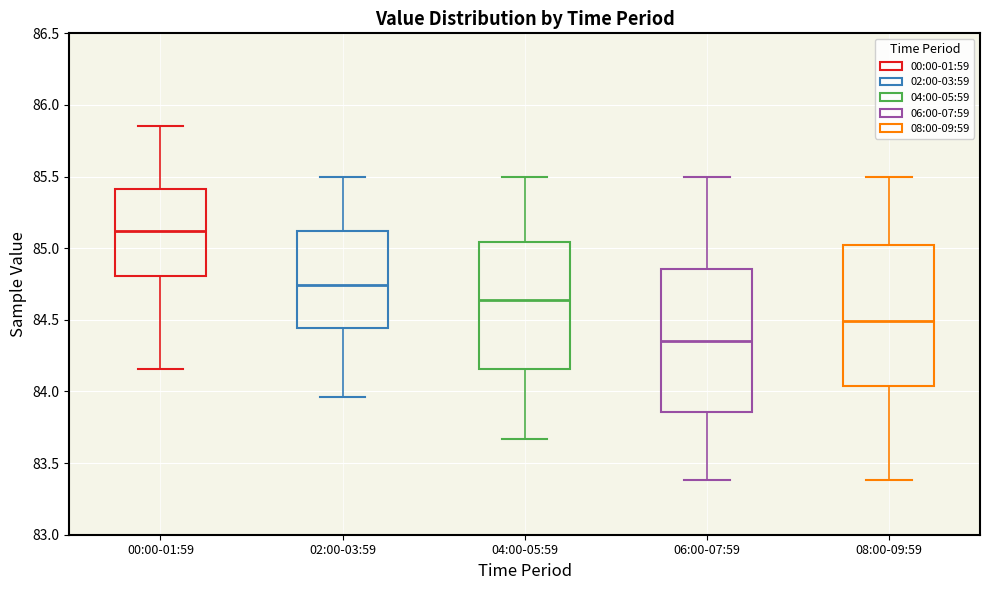

Where does the lower whisker of the box for 02:00-03:59 end on the y-axis? The values are not printed on the chart, so give them approximately, as read against the axis.

83.95